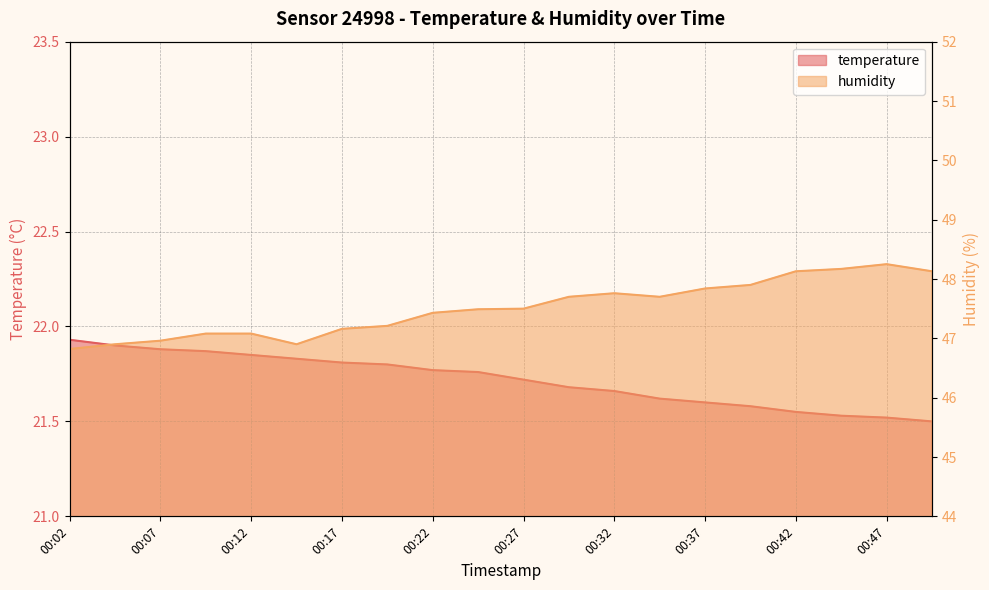

How many distinct data groups are displayed?

2